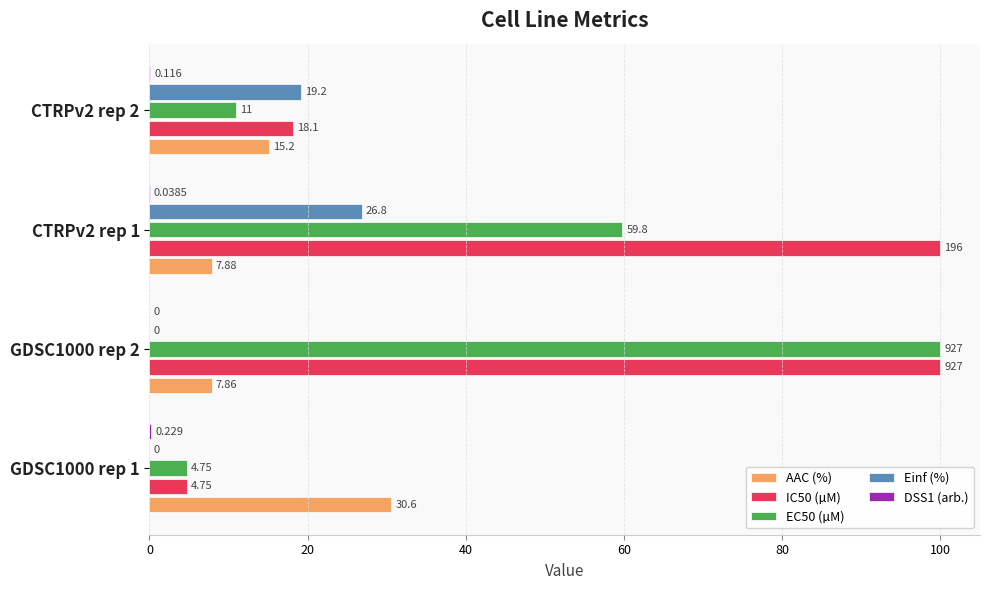

At which category is the sum across all series the highest?

GDSC1000 rep 2